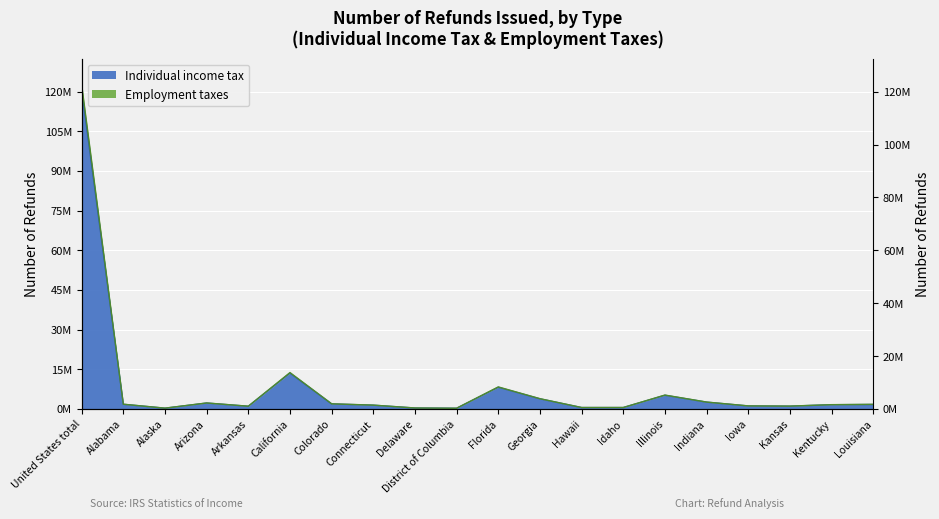

Reading left to right, transcribe all the data shown in this chart.

Individual income tax: United States total=120675091	Alabama=1768494	Alaska=299534	Arizona=2241225	Arkansas=1023594	California=13574160	Colorado=1913702	Connecticut=1432471	Delaware=363497	District of Columbia=271827	Florida=8211666	Georgia=3838767	Hawaii=537107	Idaho=537970	Illinois=5184043	Indiana=2580919	Iowa=1141392	Kansas=1060877	Kentucky=1604672	Louisiana=1709306
Employment taxes: United States total=122601640	Alabama=1796803	Alaska=307049	Arizona=2272263	Arkansas=1043845	California=13770729	Colorado=1950188	Connecticut=1454519	Delaware=369255	District of Columbia=276772	Florida=8343037	Georgia=3890742	Hawaii=546485	Idaho=551367	Illinois=5258369	Indiana=2615211	Iowa=1161939	Kansas=1081300	Kentucky=1627531	Louisiana=1744468